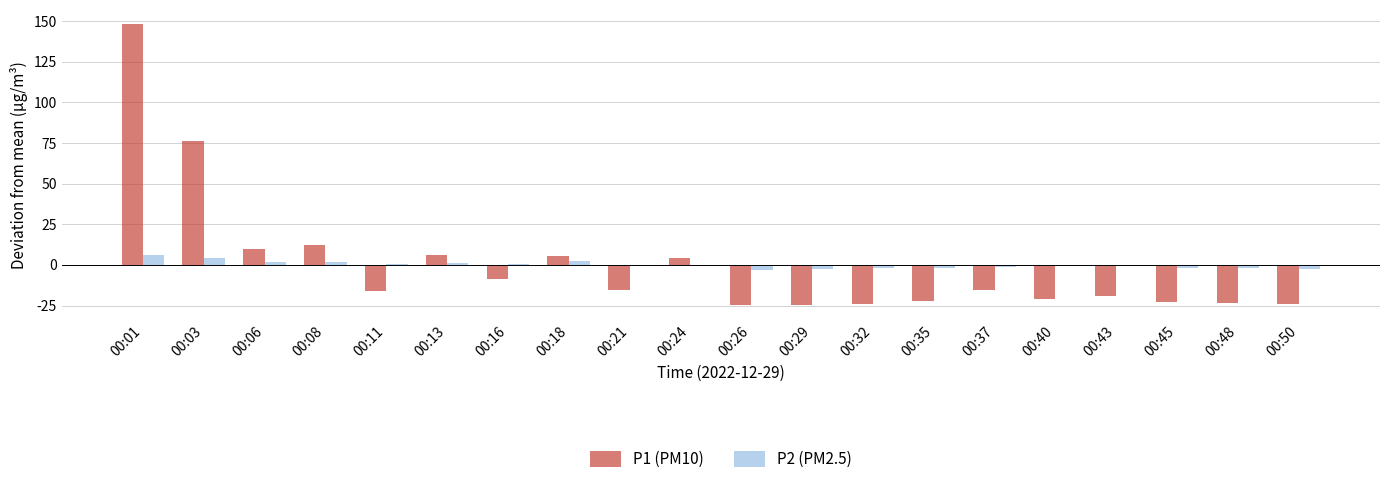

Which series changed the most between 00:03 and 00:32?

P1 (PM10)